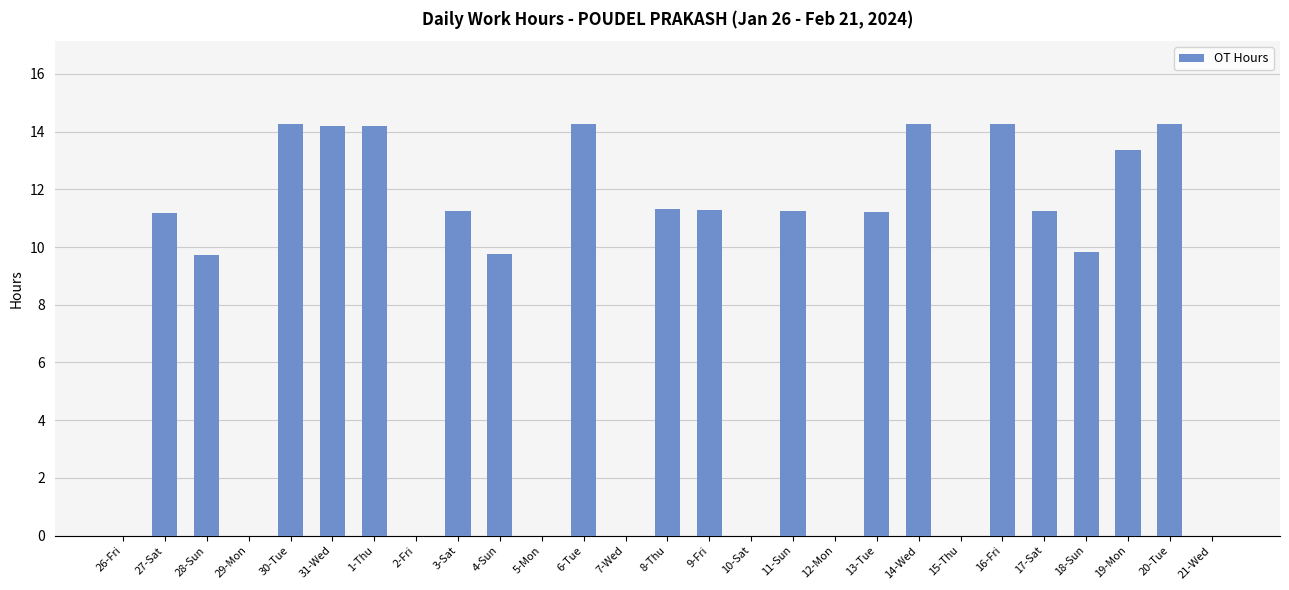

Read the value at 19-Mon.

13.4